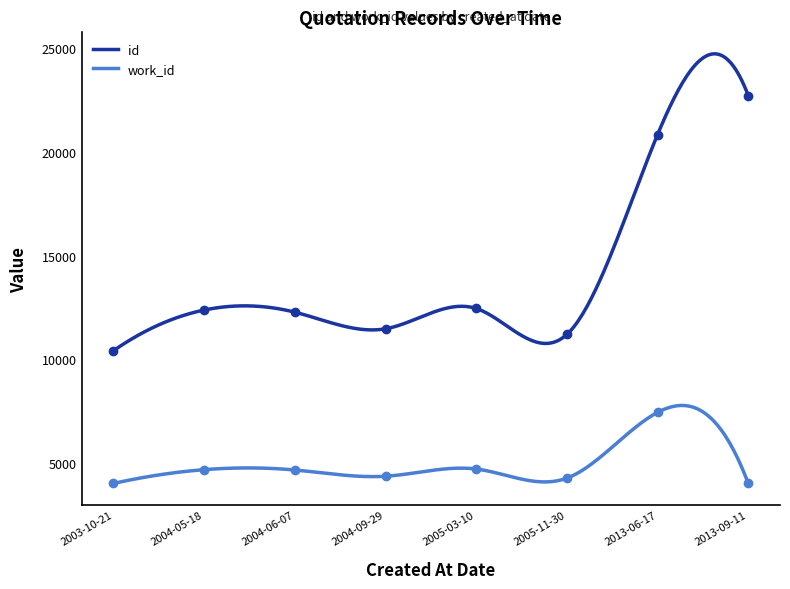

The value at 2003-10-21 is 10419. True or false?

True